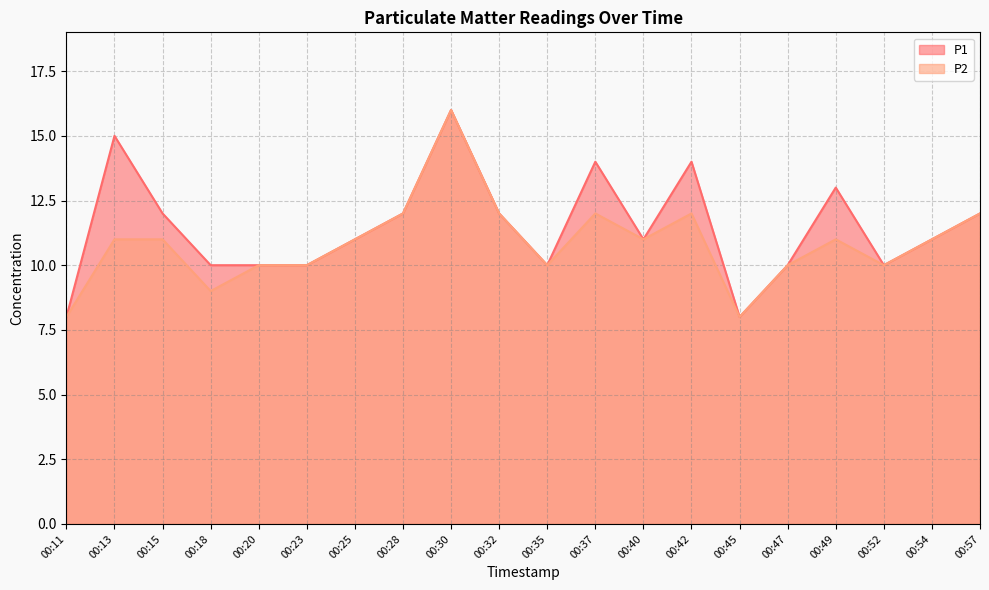

True or false: P1 and P2 cross at least once.

False